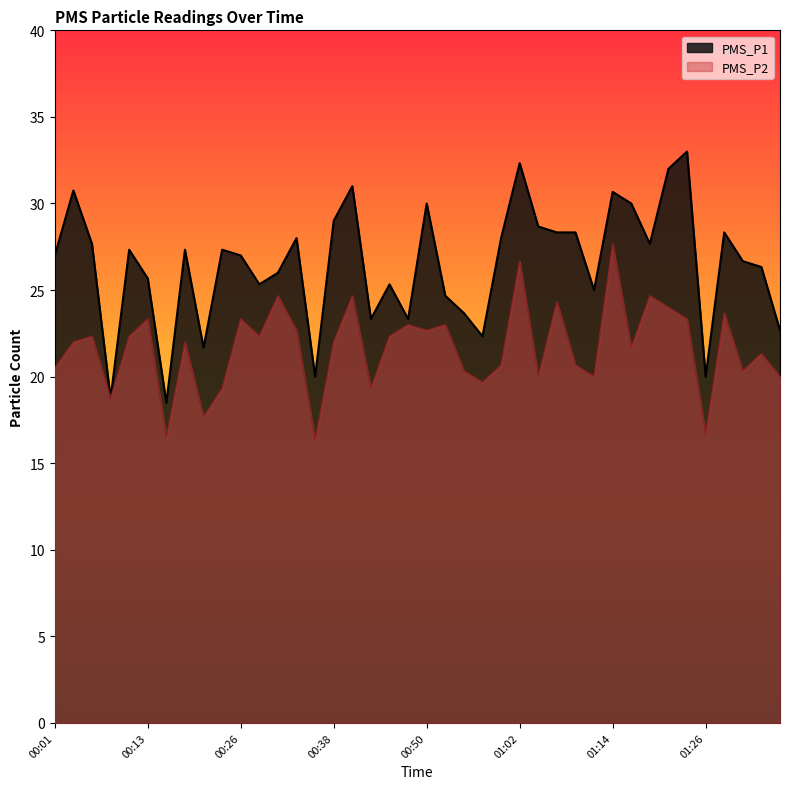

How many data points does each series have?

40